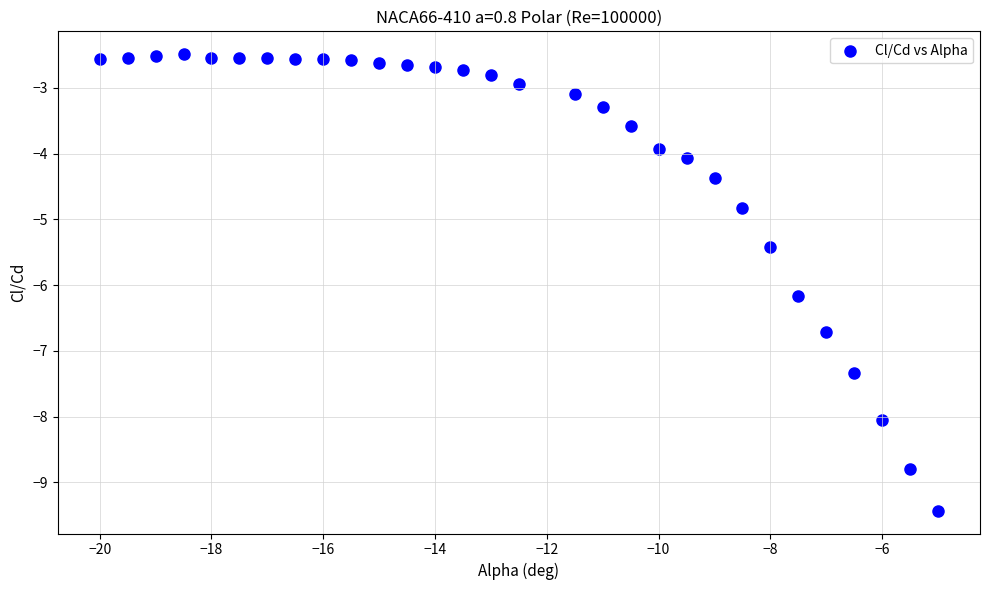

What is the range of X values (max minus min)?

15.0